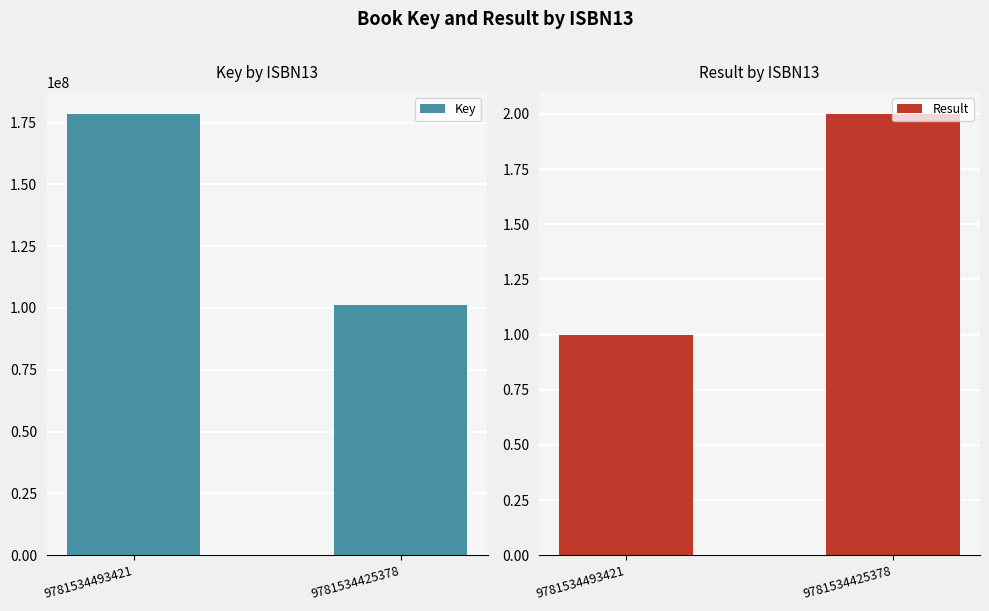

What is the sum of the Result values at 9781534493421 and 9781534425378?

3